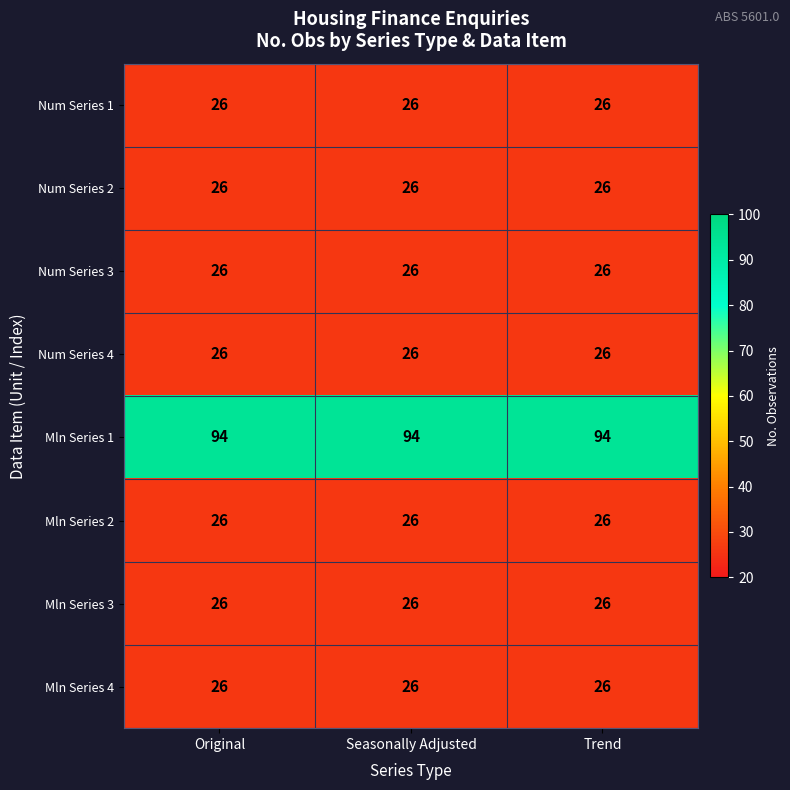

What is the difference between the highest and lowest values at Trend?

68